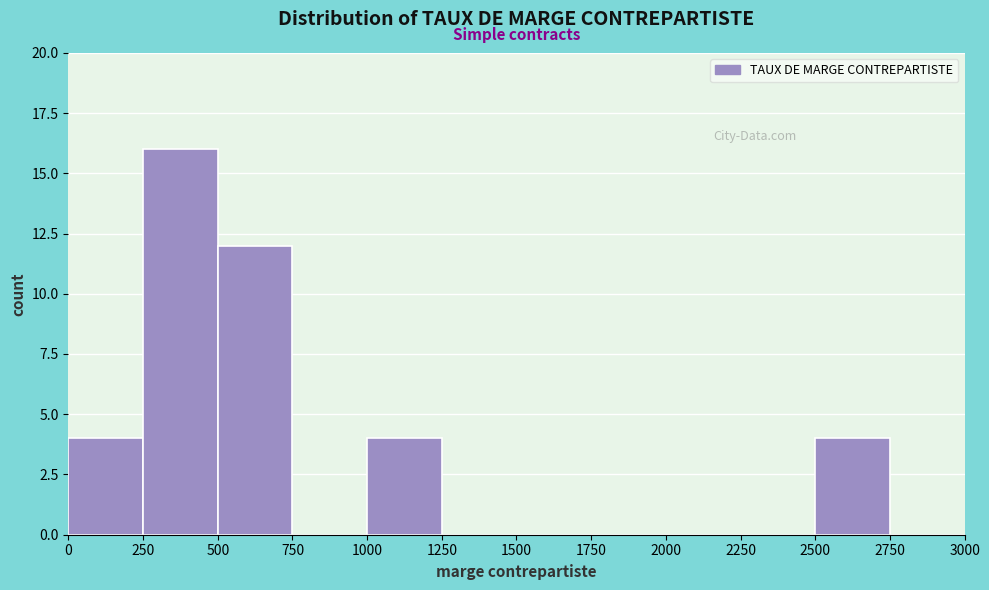

Reading left to right, list every bar in this chart as the range it spans on the x-axis followed by its height. The values are not printed on the chart, so give them approximately, as read against the axis.

0 to 250: 4
250 to 500: 16
500 to 750: 12
750 to 1000: 0
1000 to 1250: 4
1250 to 1500: 0
1500 to 1750: 0
1750 to 2000: 0
2000 to 2250: 0
2250 to 2500: 0
2500 to 2750: 4
2750 to 3000: 0